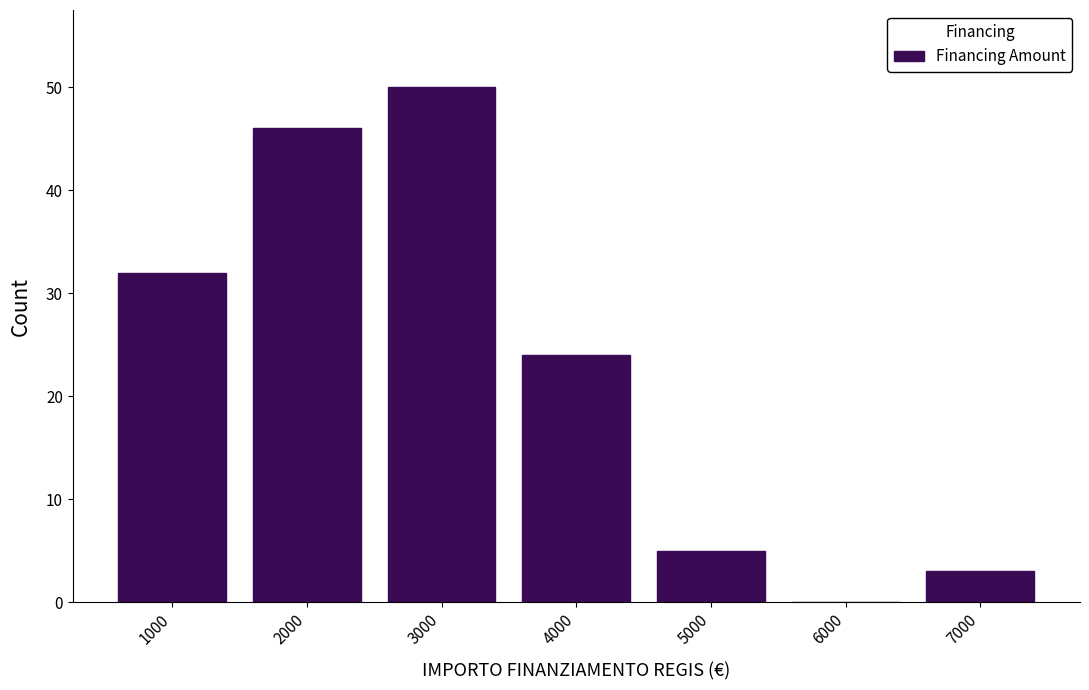

Reading right to left, extract all data points from this chart.

7000=3	6000=0	5000=5	4000=24	3000=50	2000=46	1000=32